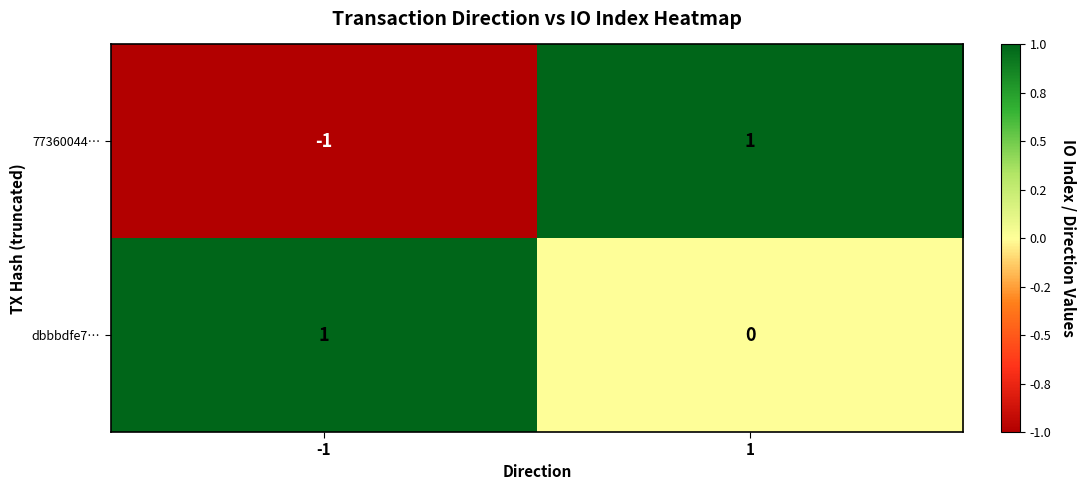

True or false: 77360044… has a value of -2 at -1.

False